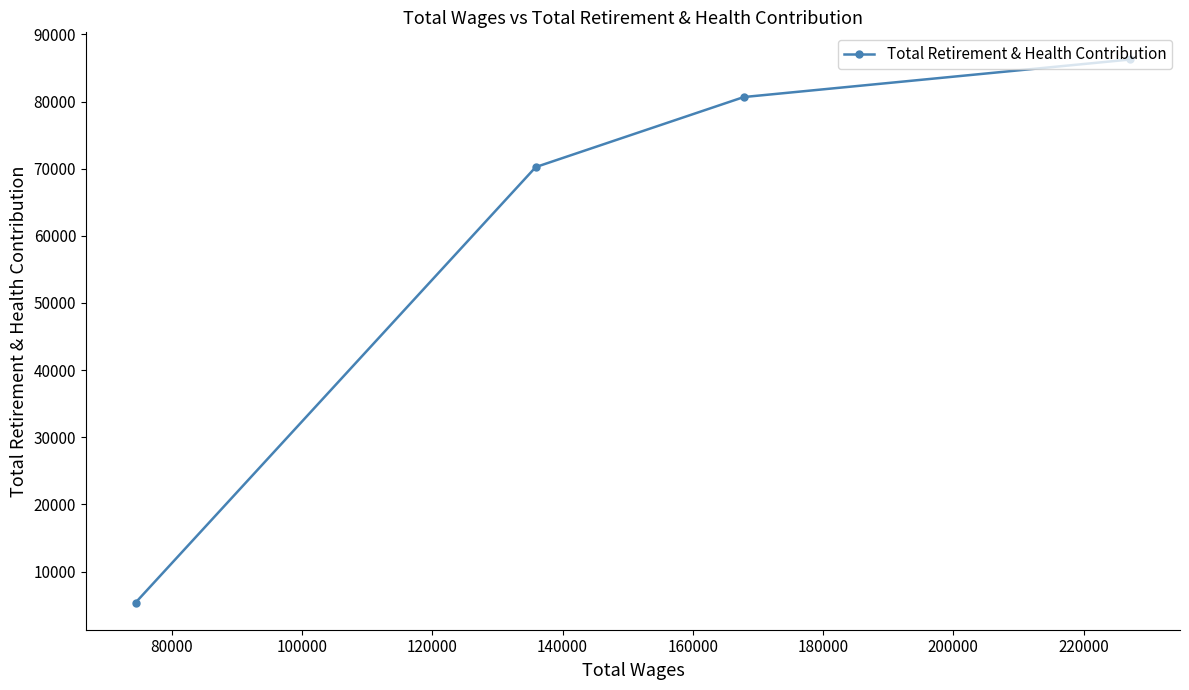

What is the average value?

60641